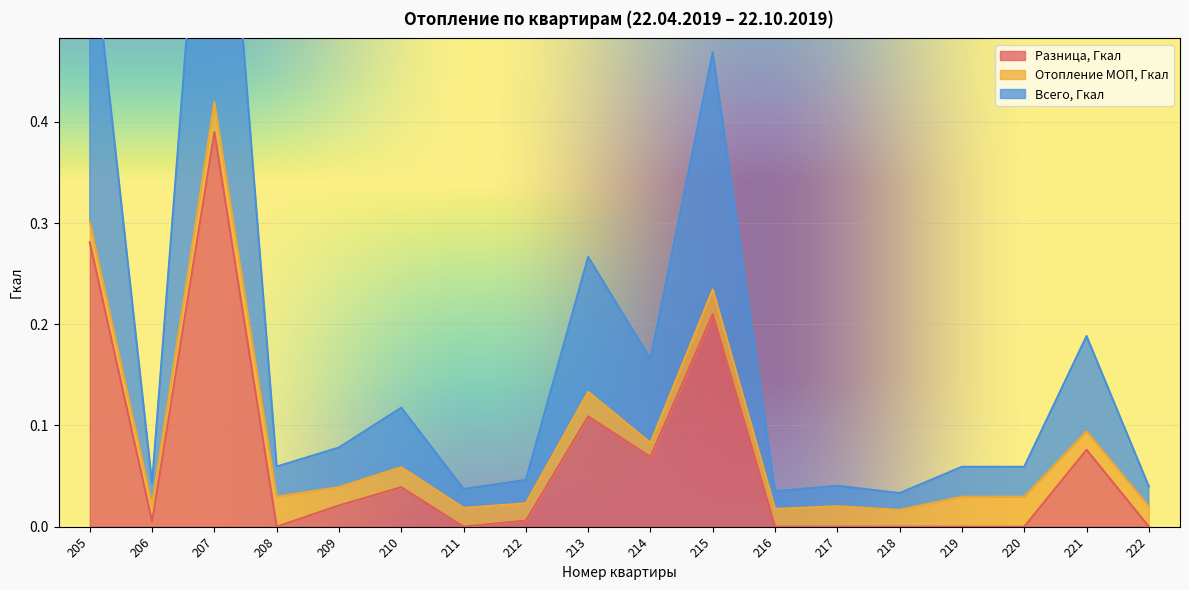

What is the sum of all Разница, Гкал values?

1.2